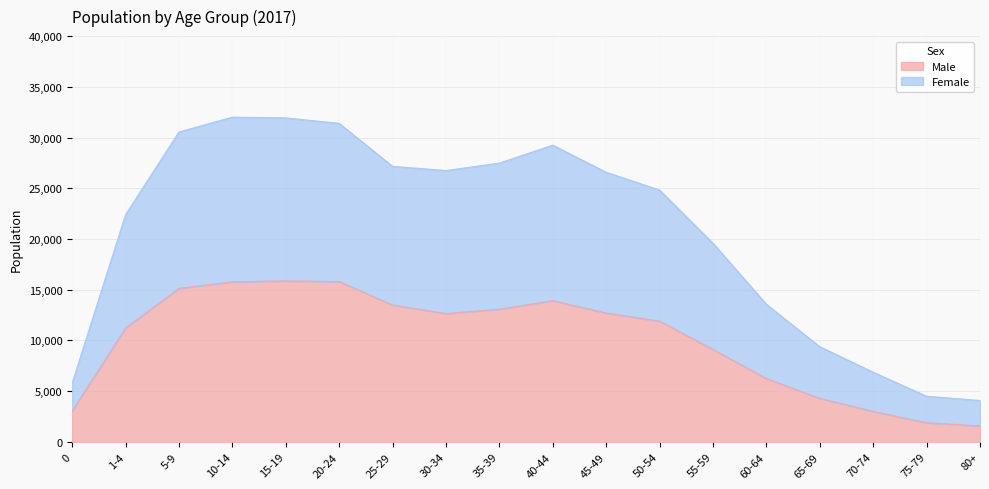

True or false: Female has more than 1 points higher than both neighbors.

True